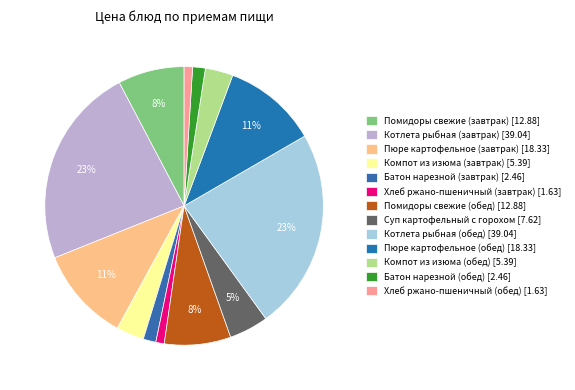

To the nearest percent, what is the difference between the largest and smallest slice percentages?

22%